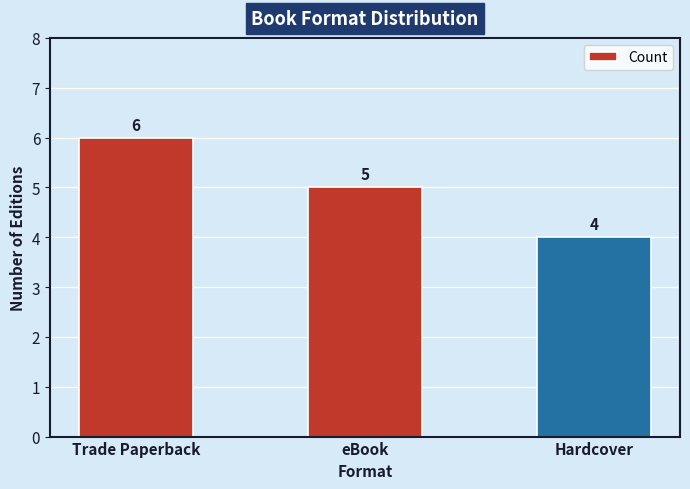

Rank the categories by value from highest to lowest.

Trade Paperback, eBook, Hardcover